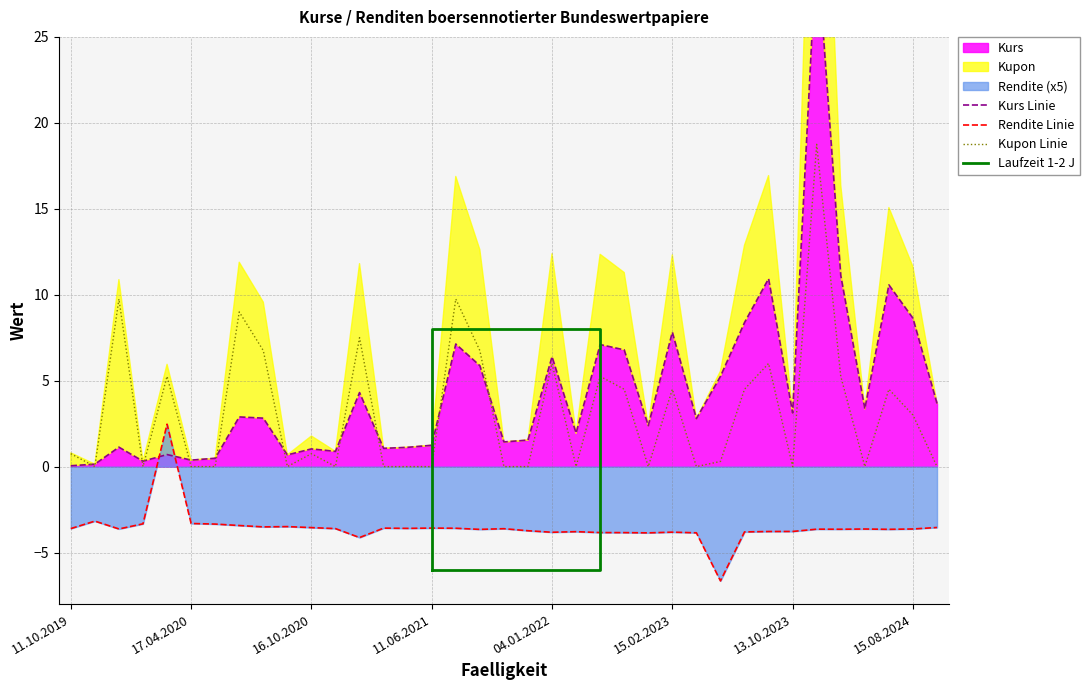

Reading left to right, extract all data points from this chart.

Kurs: 11.10.2019=0.0	13.12.2019=0.1	04.01.2020=1.1	13.03.2020=0.3	15.04.2020=0.7	17.04.2020=0.4	12.06.2020=0.5	04.07.2020=2.9	04.09.2020=2.8	11.09.2020=0.7	16.10.2020=1.0	11.12.2020=0.9	04.01.2021=4.3	12.03.2021=1.1	09.04.2021=1.1	11.06.2021=1.2	04.07.2021=7.1	04.09.2021=5.9	10.09.2021=1.4	08.10.2021=1.5	04.01.2022=6.4	08.04.2022=2.0	04.07.2022=7.1	04.09.2022=6.8	07.10.2022=2.4	15.02.2023=7.8	14.04.2023=2.8	15.04.2023=5.2	15.05.2023=8.4	15.08.2023=10.9	13.10.2023=3.1	04.01.2024=30.5	15.02.2024=11.1	05.04.2024=3.4	15.05.2024=10.6	15.08.2024=8.6	18.10.2024=3.7
Rendite: 11.10.2019=-3.6	13.12.2019=-3.2	04.01.2020=-3.6	13.03.2020=-3.3	15.04.2020=2.5	17.04.2020=-3.3	12.06.2020=-3.3	04.07.2020=-3.4	04.09.2020=-3.5	11.09.2020=-3.5	16.10.2020=-3.5	11.12.2020=-3.6	04.01.2021=-4.1	12.03.2021=-3.6	09.04.2021=-3.6	11.06.2021=-3.6	04.07.2021=-3.6	04.09.2021=-3.7	10.09.2021=-3.6	08.10.2021=-3.7	04.01.2022=-3.8	08.04.2022=-3.8	04.07.2022=-3.8	04.09.2022=-3.8	07.10.2022=-3.9	15.02.2023=-3.8	14.04.2023=-3.9	15.04.2023=-6.7	15.05.2023=-3.8	15.08.2023=-3.8	13.10.2023=-3.8	04.01.2024=-3.6	15.02.2024=-3.6	05.04.2024=-3.6	15.05.2024=-3.6	15.08.2024=-3.6	18.10.2024=-3.5
Kupon: 11.10.2019=0.8	13.12.2019=0.0	04.01.2020=9.8	13.03.2020=0.0	15.04.2020=5.2	17.04.2020=0.0	12.06.2020=0.0	04.07.2020=9.0	04.09.2020=6.8	11.09.2020=0.0	16.10.2020=0.8	11.12.2020=0.0	04.01.2021=7.5	12.03.2021=0.0	09.04.2021=0.0	11.06.2021=0.0	04.07.2021=9.8	04.09.2021=6.8	10.09.2021=0.0	08.10.2021=0.0	04.01.2022=6.0	08.04.2022=0.0	04.07.2022=5.2	04.09.2022=4.5	07.10.2022=0.0	15.02.2023=4.5	14.04.2023=0.0	15.04.2023=0.3	15.05.2023=4.5	15.08.2023=6.0	13.10.2023=0.0	04.01.2024=18.8	15.02.2024=5.2	05.04.2024=0.0	15.05.2024=4.5	15.08.2024=3.0	18.10.2024=0.0